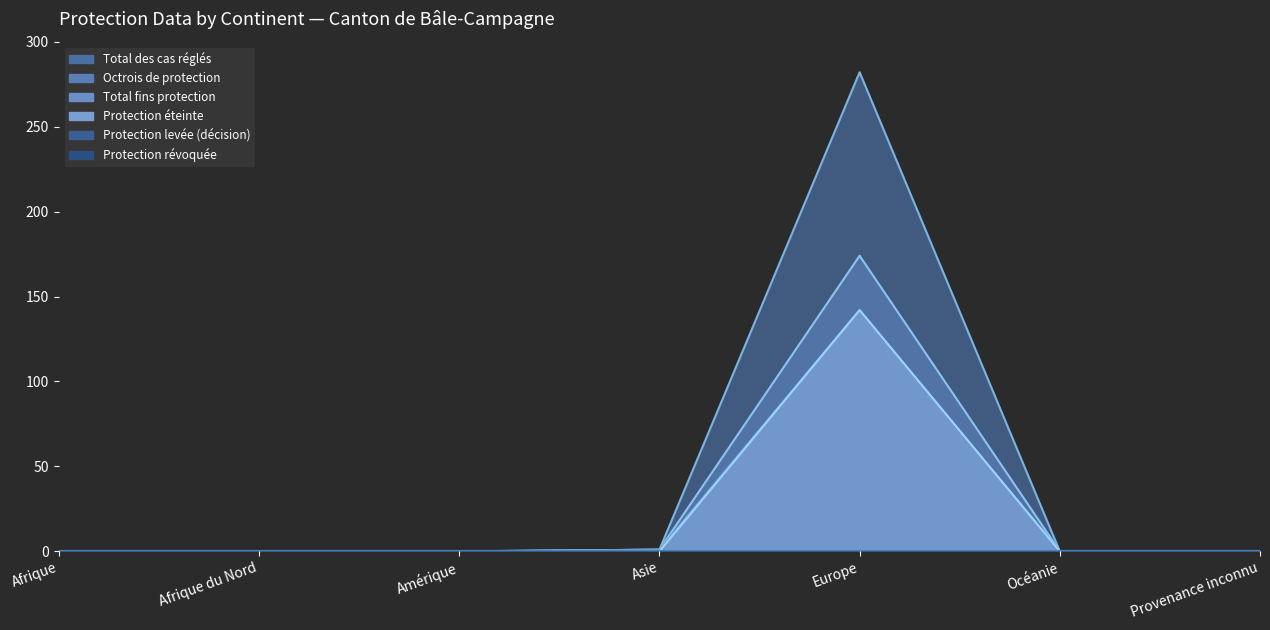

How many data points in Total fins protection (line) are above 0?

2